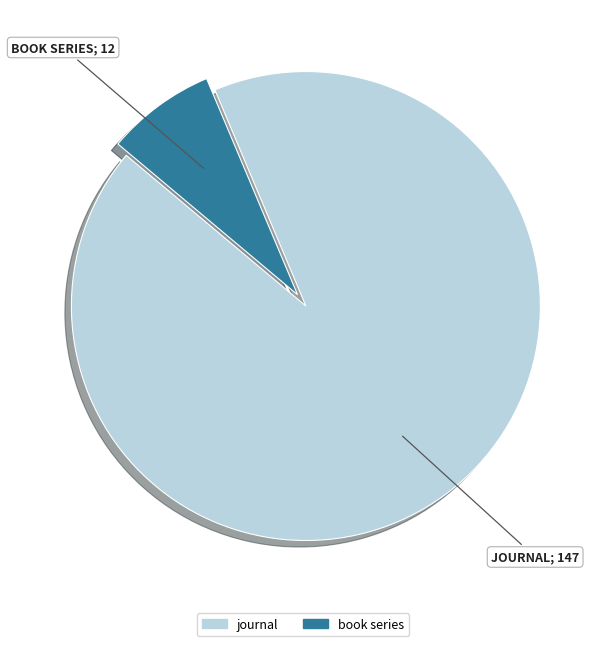

Which slice represents more than half of the pie?

journal